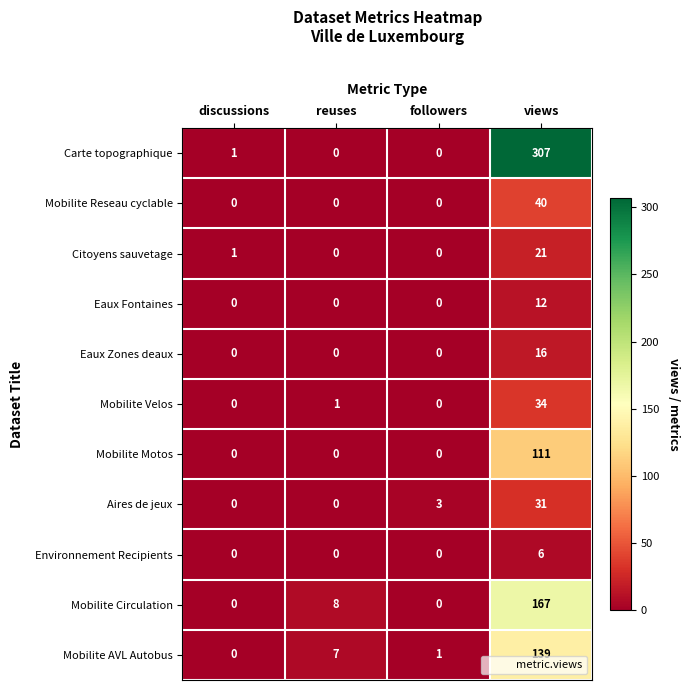

Count the number of categories in the chart.

4